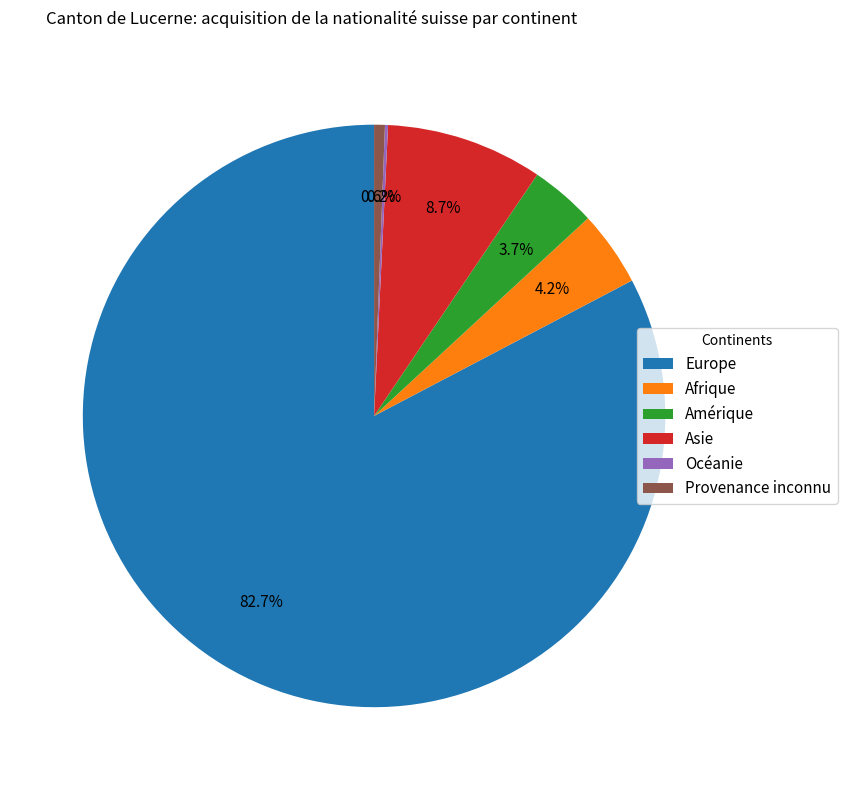

Which category has the biggest portion of the pie?

Europe